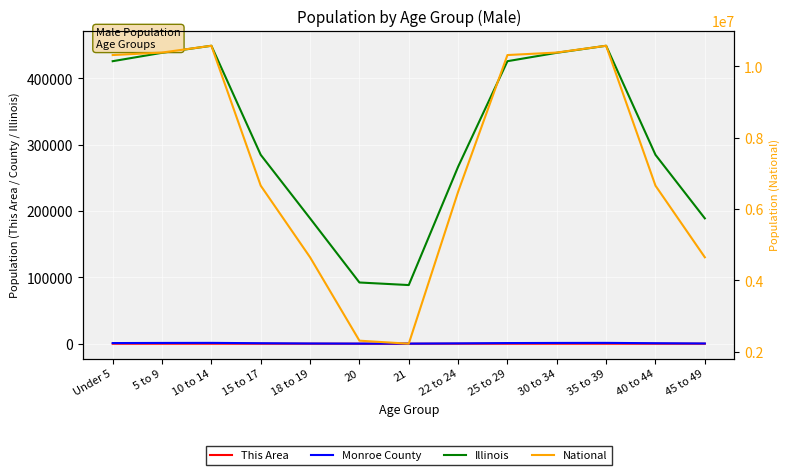

How many interior local valleys does the Illinois series have?

1